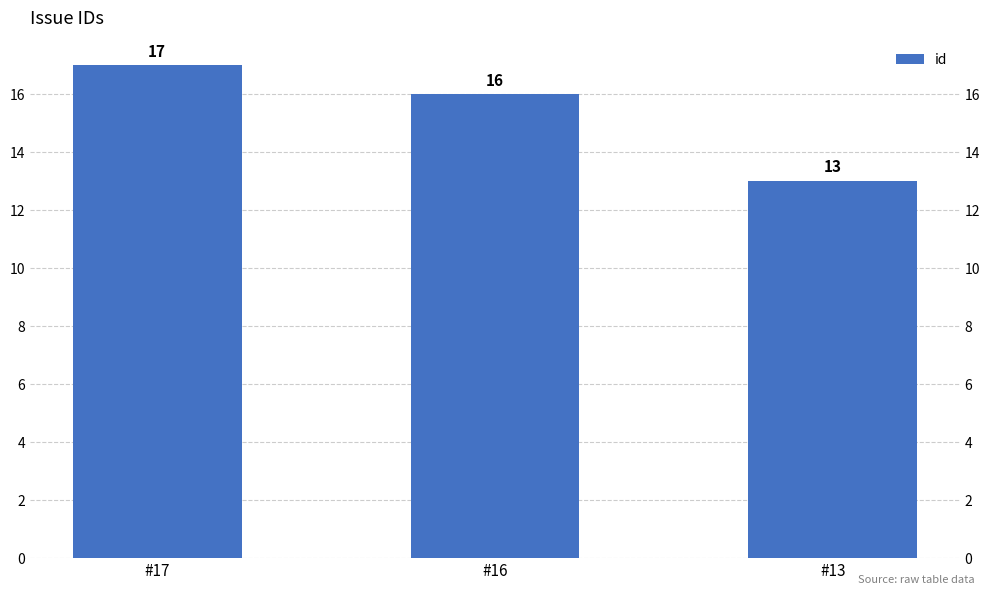

What is the value of the 1st bar from the left?

17